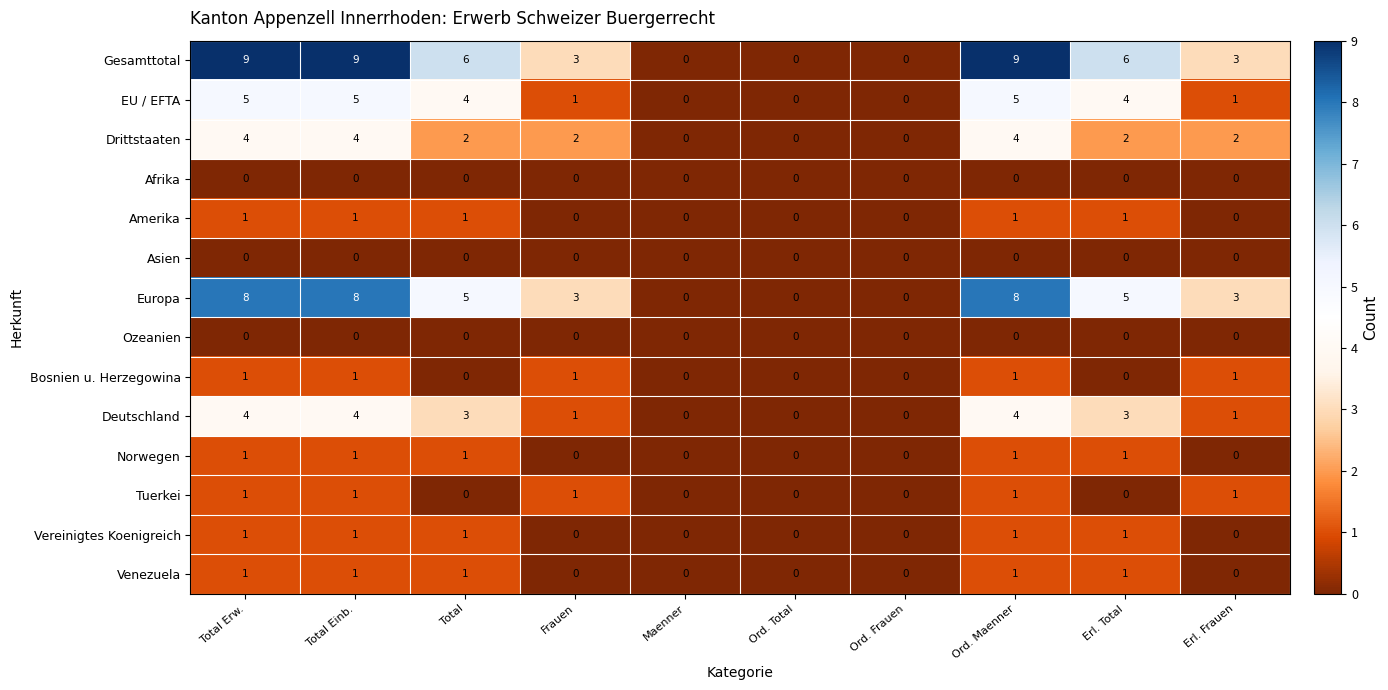

Is it true that EU / EFTA equals 5 at Total Einb.?

True